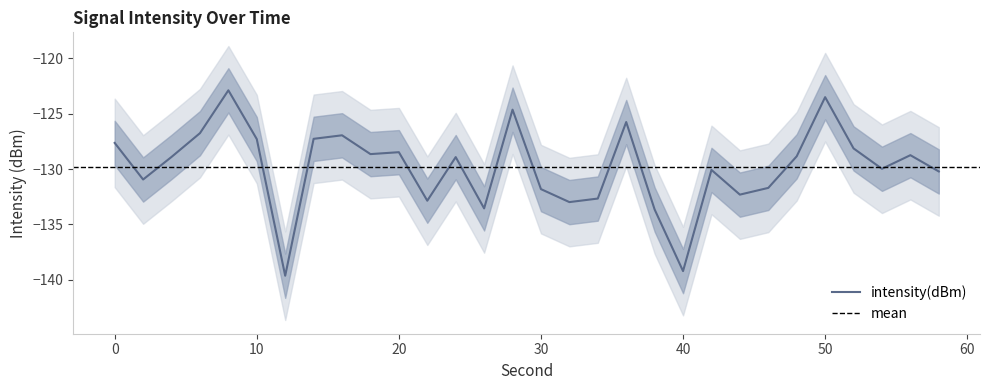

True or false: the data shows -193.6 at 44.

False